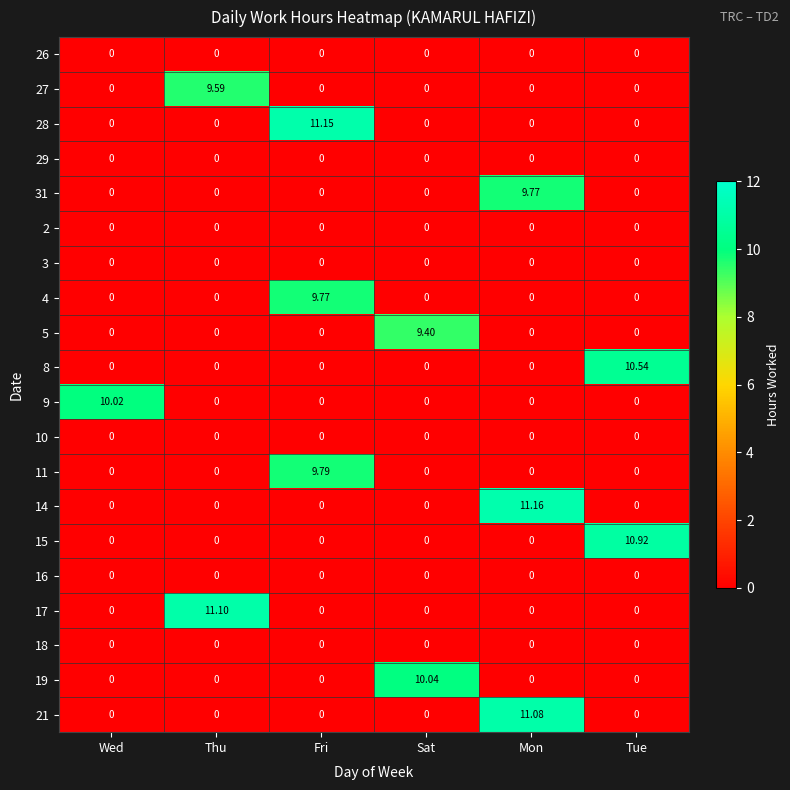

At which category is the sum across all series the highest?

Mon